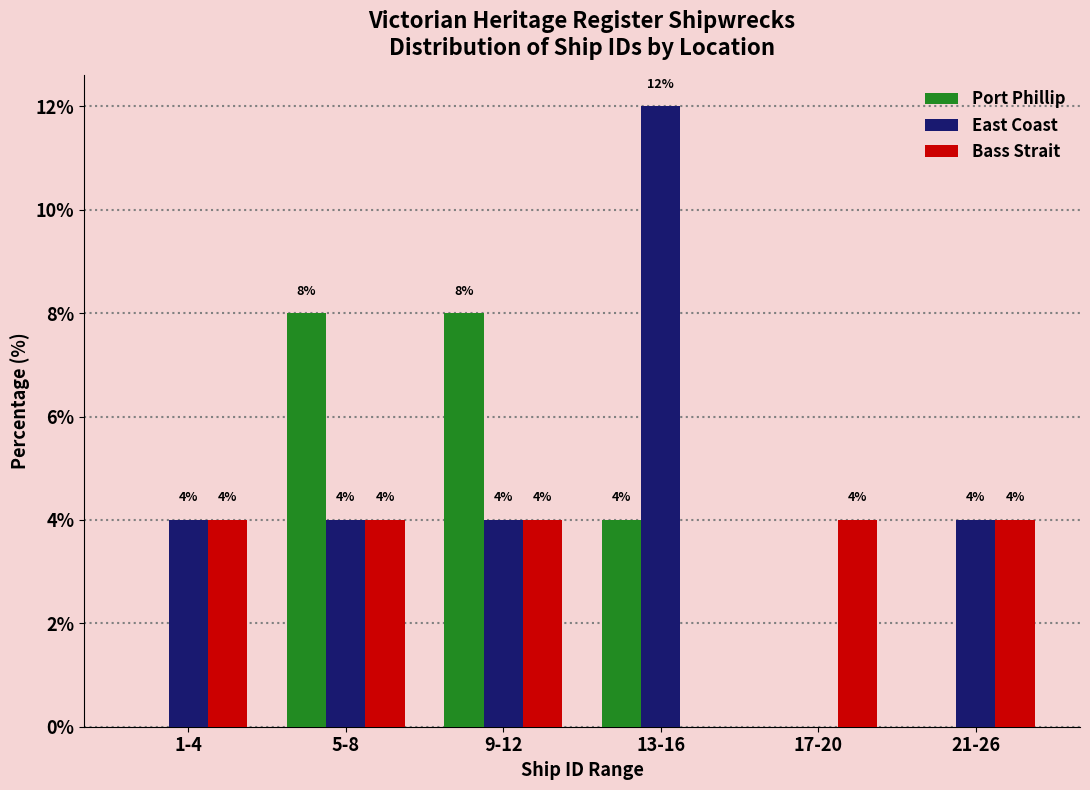

Reading left to right, what are all the values shown in this chart?

Port Phillip: 1-4=0	5-8=8	9-12=8	13-16=4	17-20=0	21-26=0
East Coast: 1-4=4	5-8=4	9-12=4	13-16=12	17-20=0	21-26=4
Bass Strait: 1-4=4	5-8=4	9-12=4	13-16=0	17-20=4	21-26=4